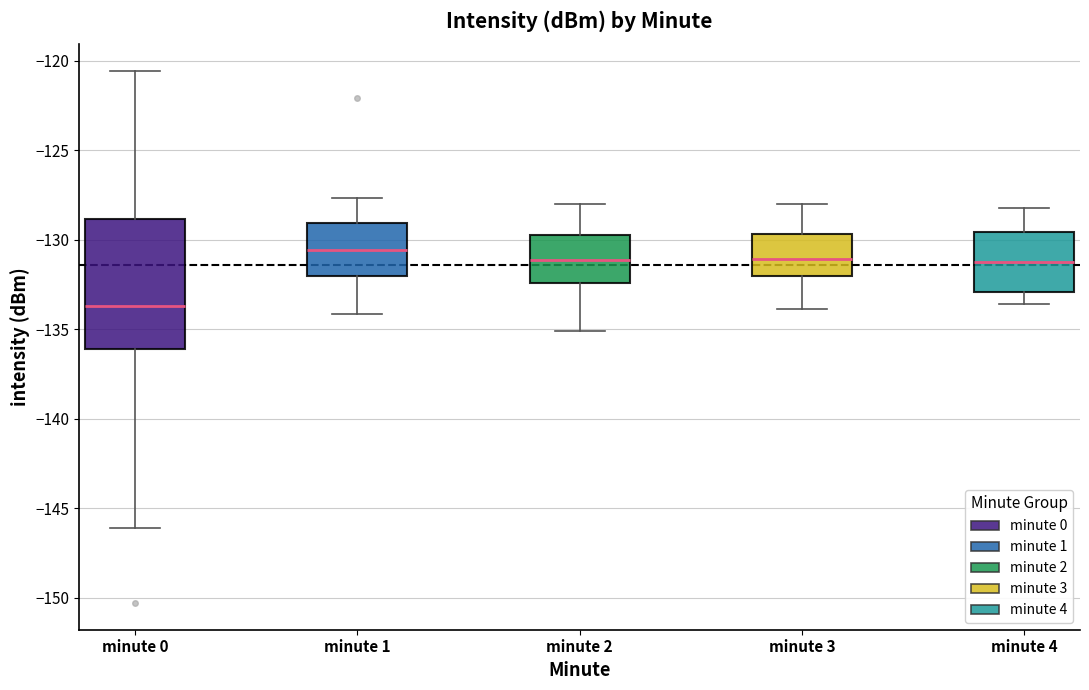

Where does the upper whisker of the box for minute 0 end on the y-axis? The values are not printed on the chart, so give them approximately, as read against the axis.

-120.5